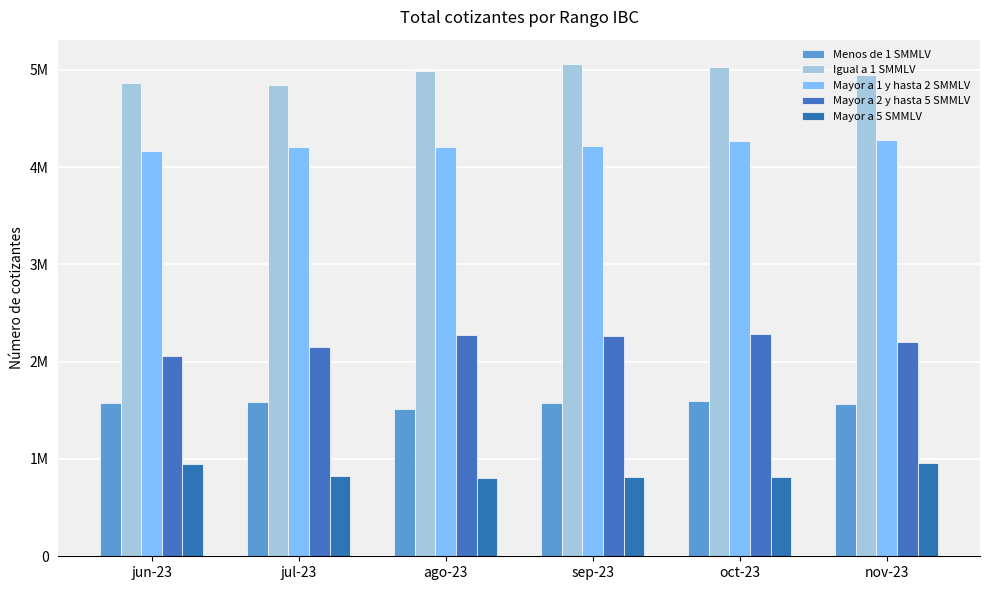

Rank the series by their maximum value, from highest to lowest.

Igual a 1 SMMLV, Mayor a 1 y hasta 2 SMMLV, Mayor a 2 y hasta 5 SMMLV, Menos de 1 SMMLV, Mayor a 5 SMMLV